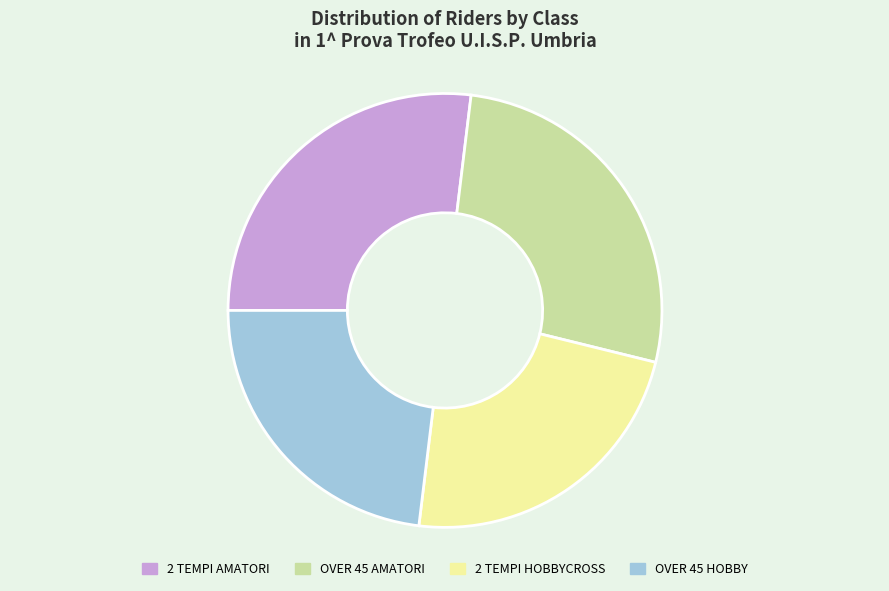

Does any single category account for the majority?

No